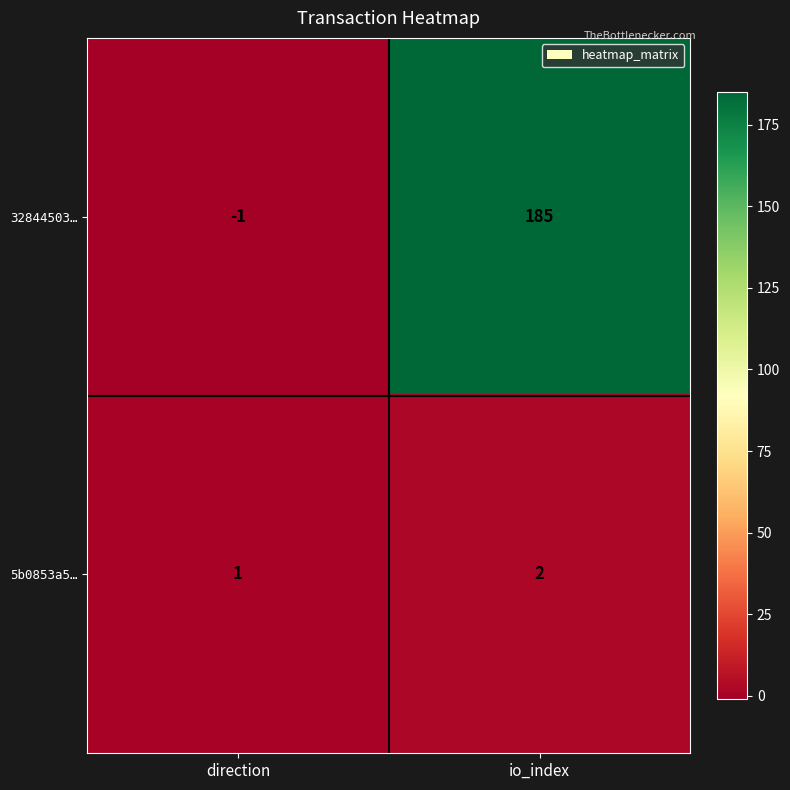

What is the sum of all 5b0853a5… values?

3